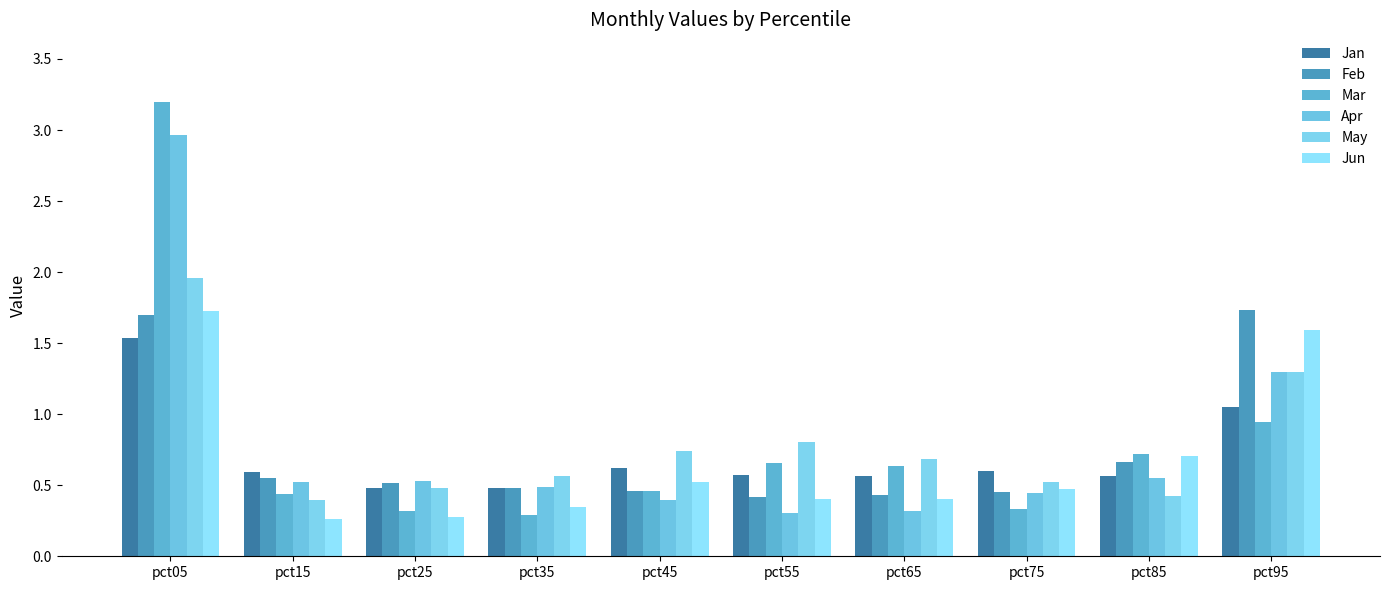

Is the value of May at pct35 greater than the value of Jun at pct55?

Yes